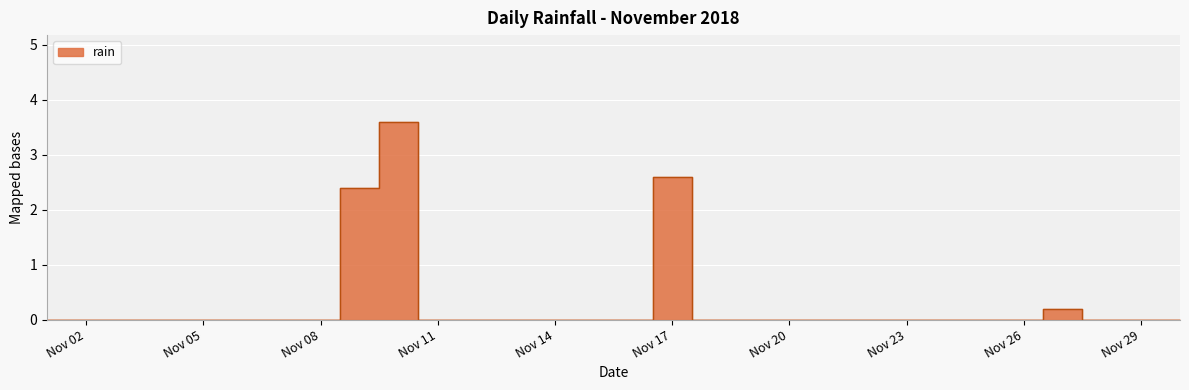

The value at Nov 17 is 1.7. True or false?

False